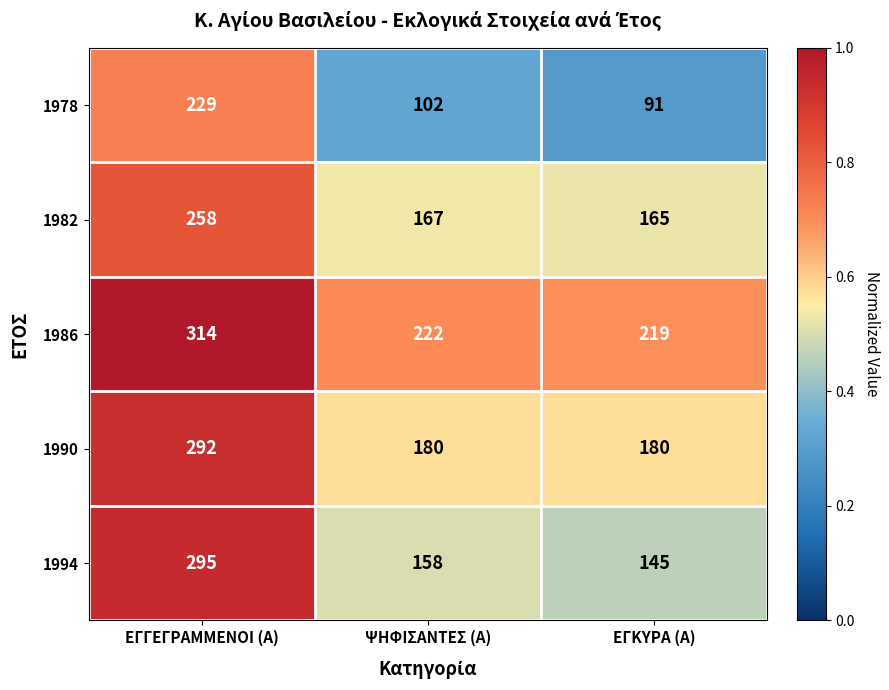

What is the minimum value shown in the chart?

91